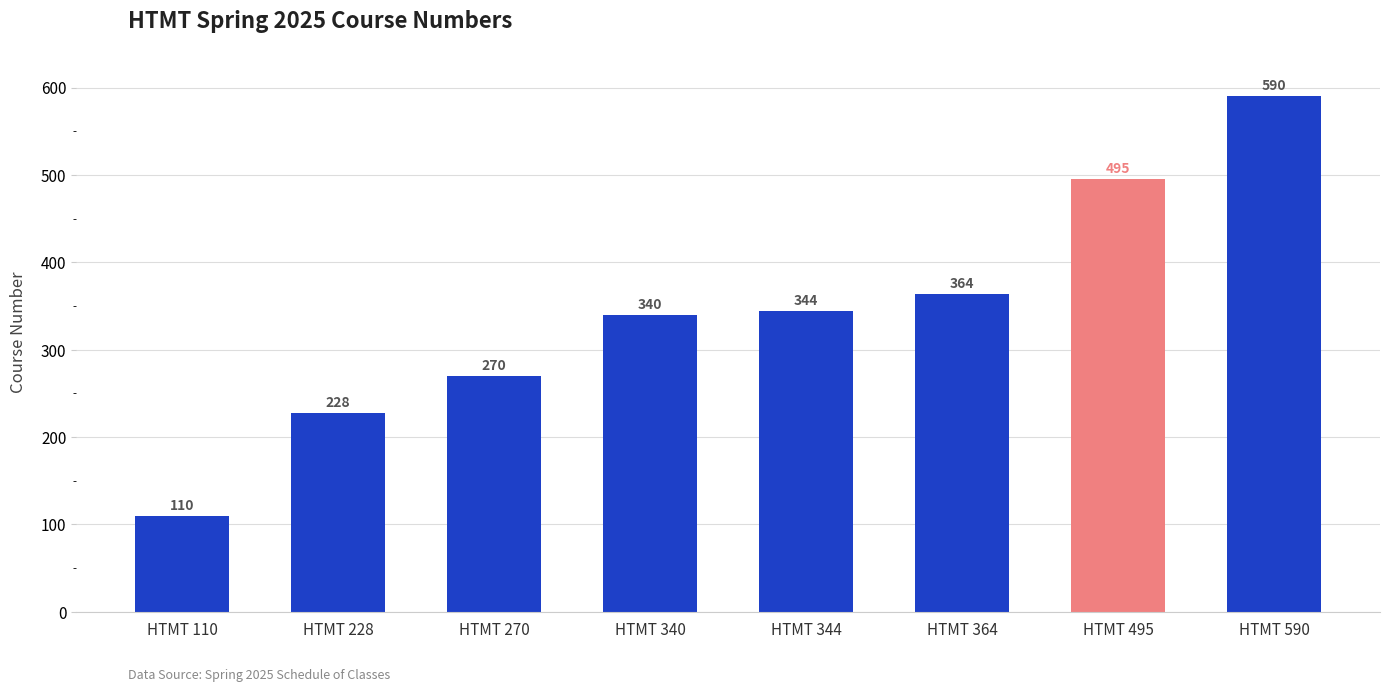

True or false: the data shows 228 at HTMT 228.

True